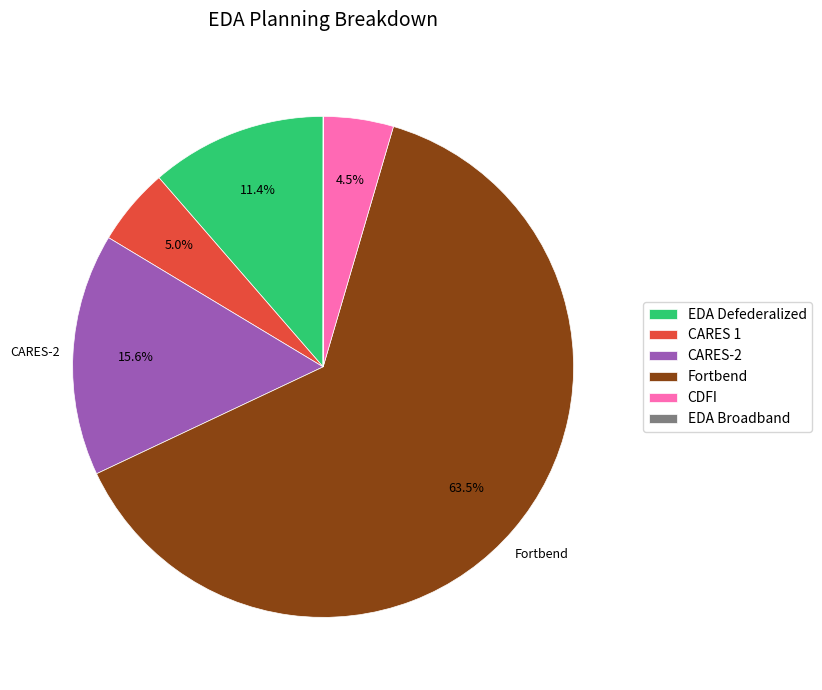

To the nearest percent, what is the average slice percentage?

17%